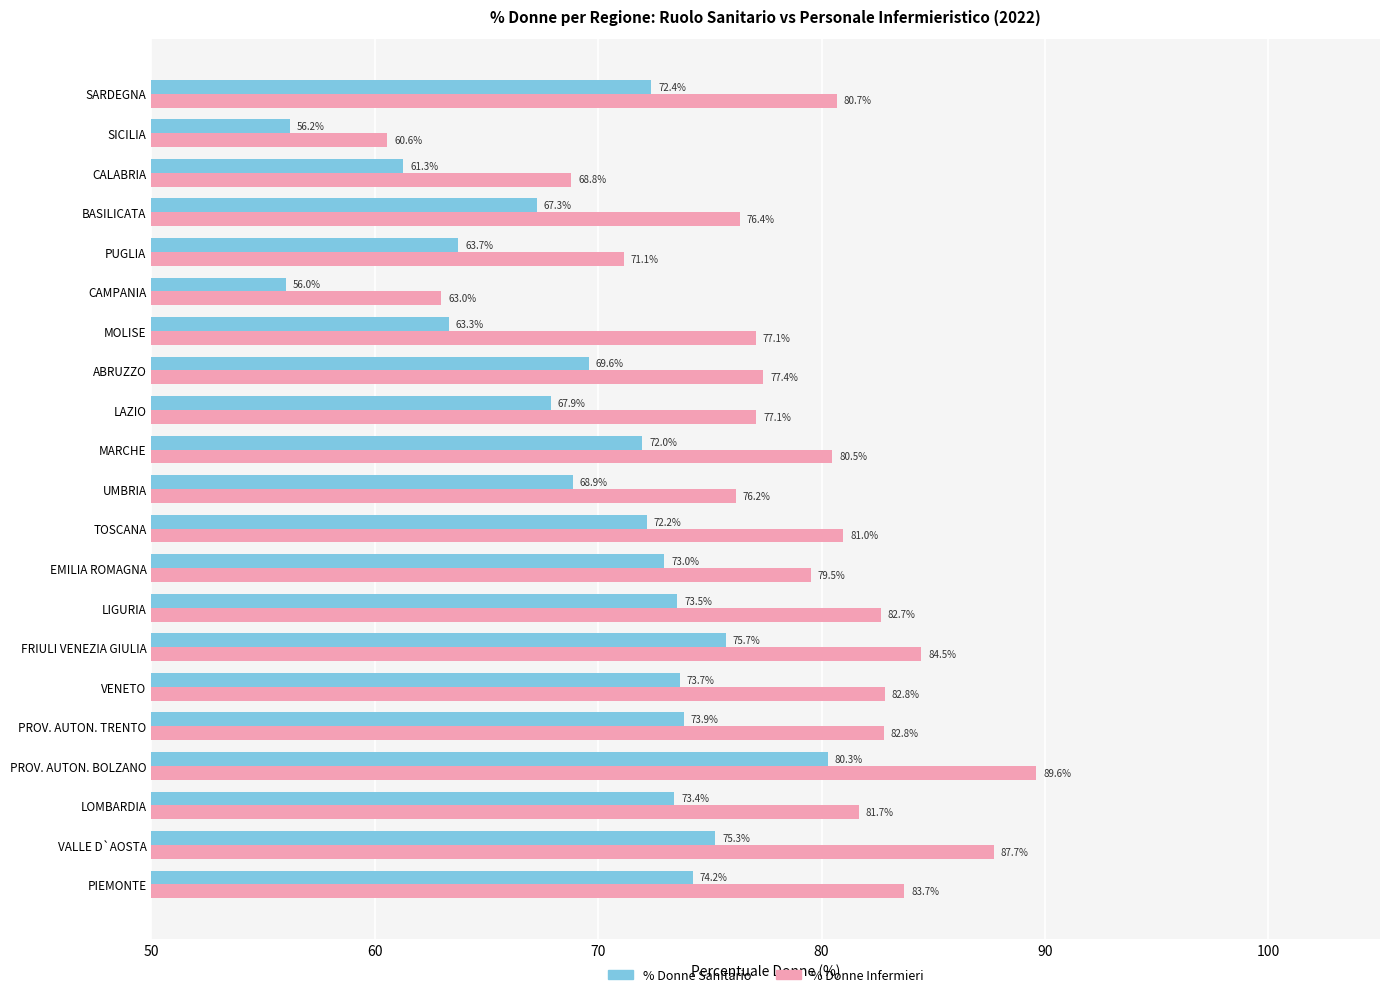

Rank the series by their maximum value, from highest to lowest.

% Donne Infermieri, % Donne Sanitario